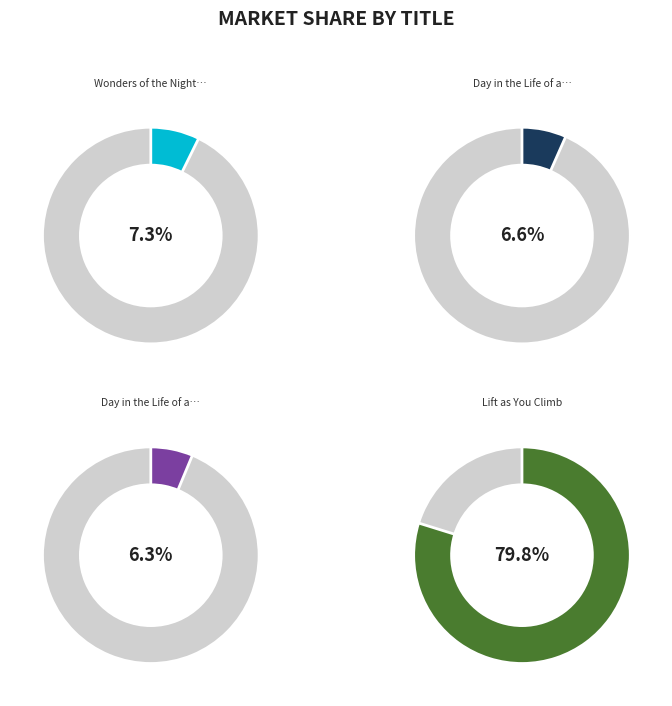

To the nearest percent, what portion does Day in the Life of an Astronaut represent?

7%